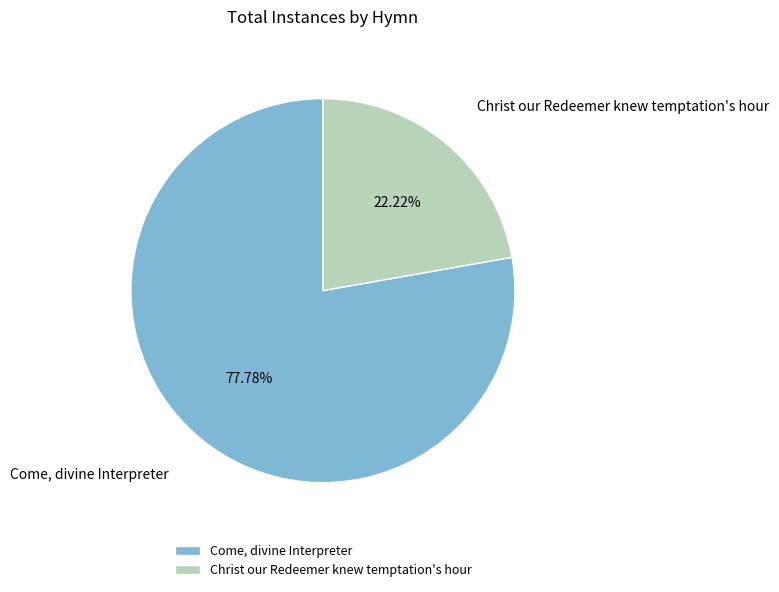

To the nearest percent, what is the difference between the Christ our Redeemer knew temptation's hour and Come, divine Interpreter slice percentages?

56%